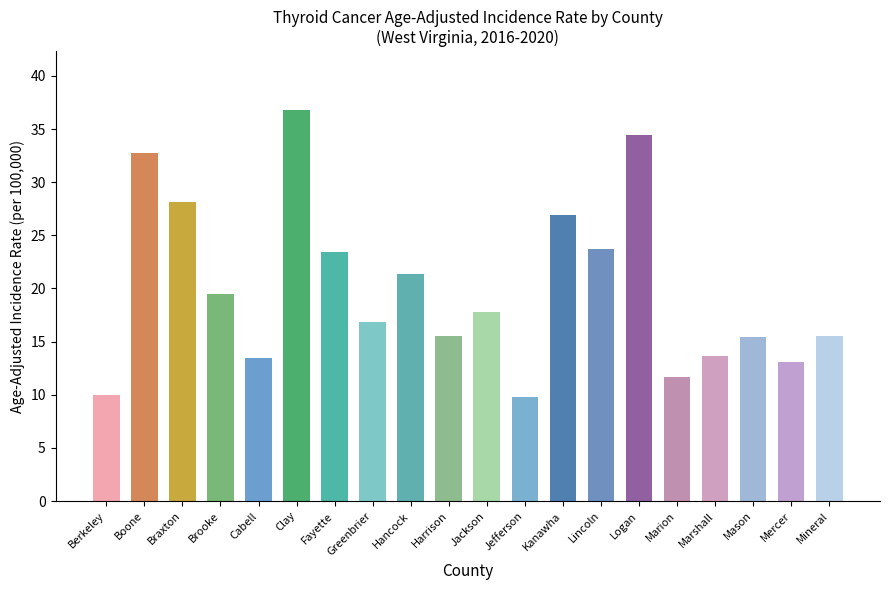

What is the sum of the values at Clay and Mineral?

52.3